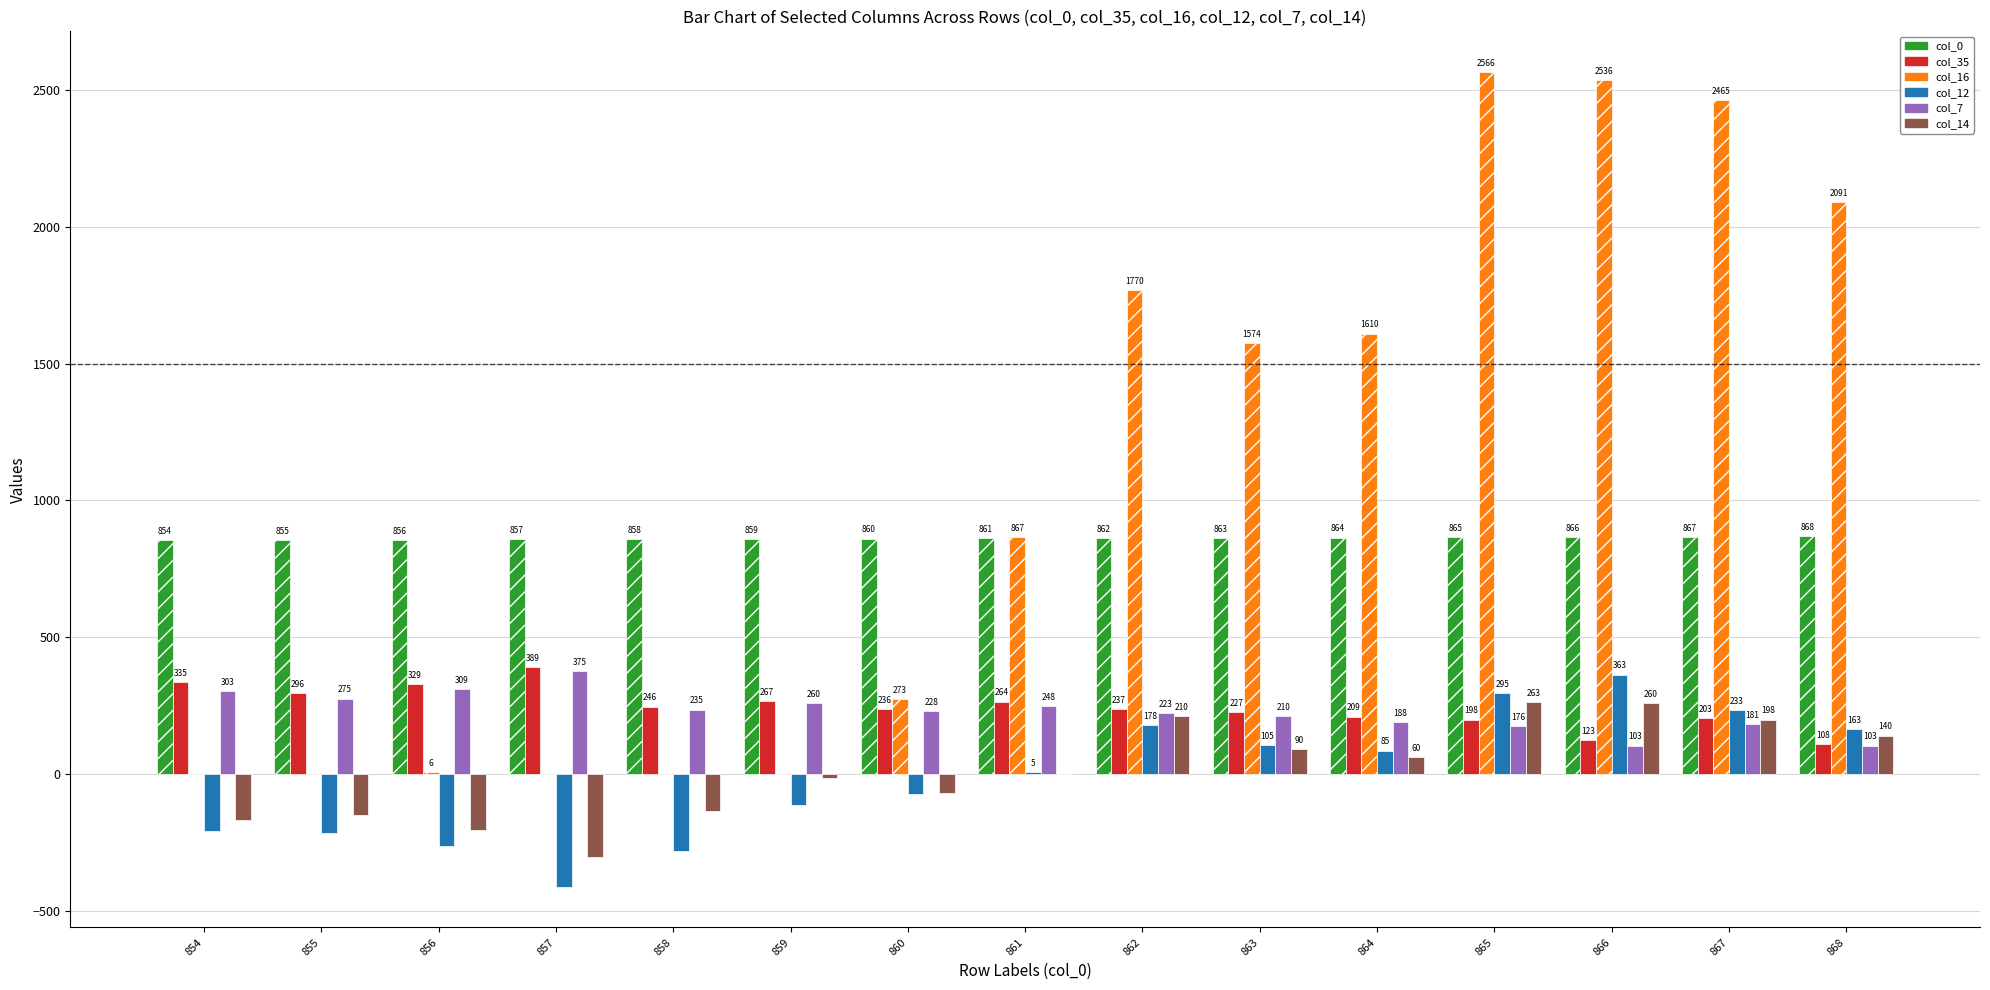

What value does the col_16 series have at 868?

2091